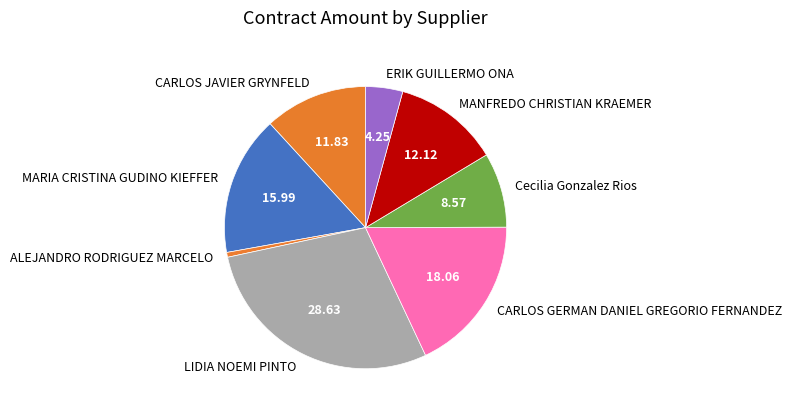

Does MANFREDO CHRISTIAN KRAEMER account for over 50% of the chart?

No